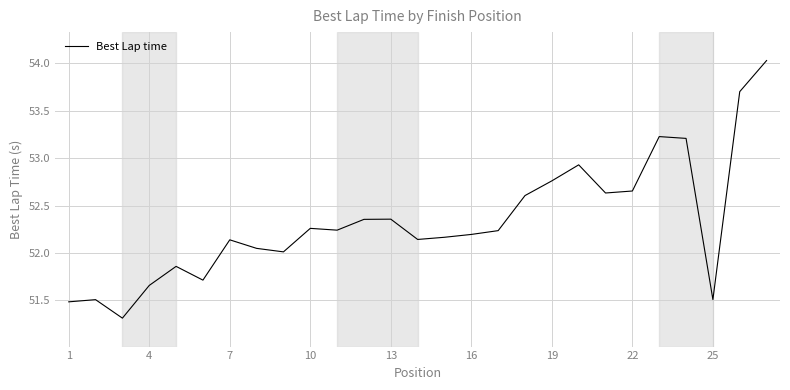

What is the smallest value displayed?

51.3